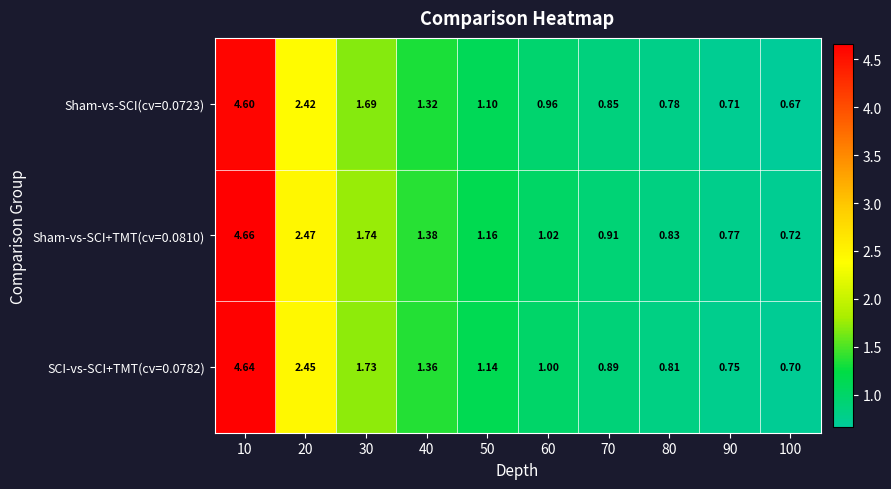

How many values in the Sham-vs-SCI+TMT(cv=0.0810) series are below 1?

4